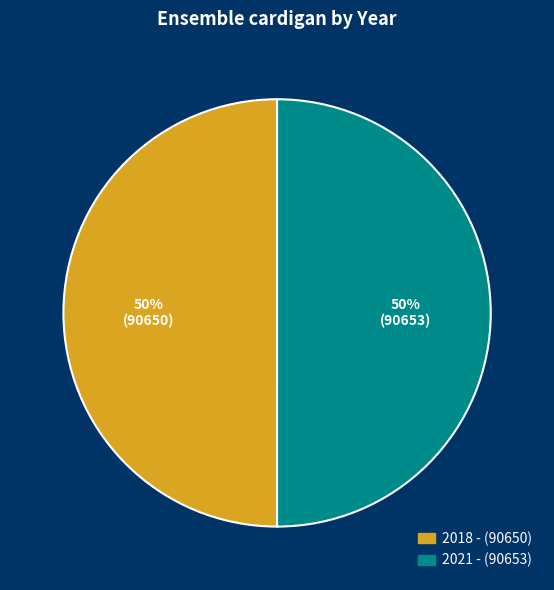

To the nearest percent, what is the combined percentage of 2021 - and 2018 -?

100%